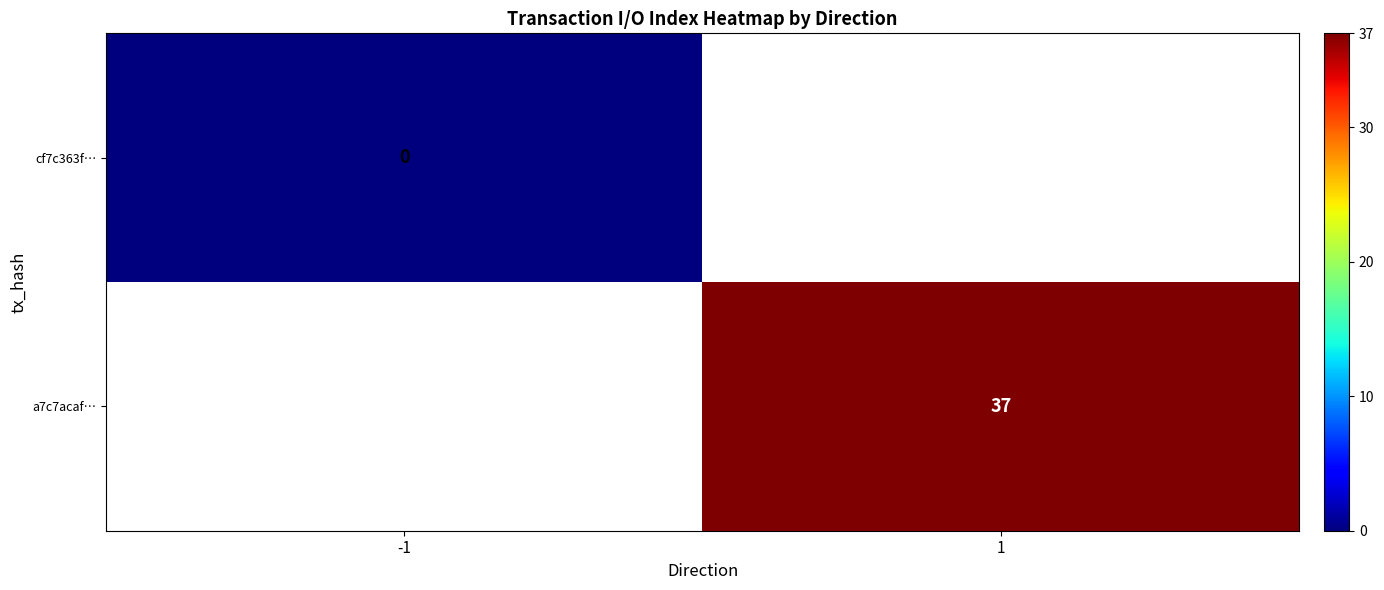

Is the value of cf7c363f… at 1 greater than the value of a7c7acaf… at 1?

No